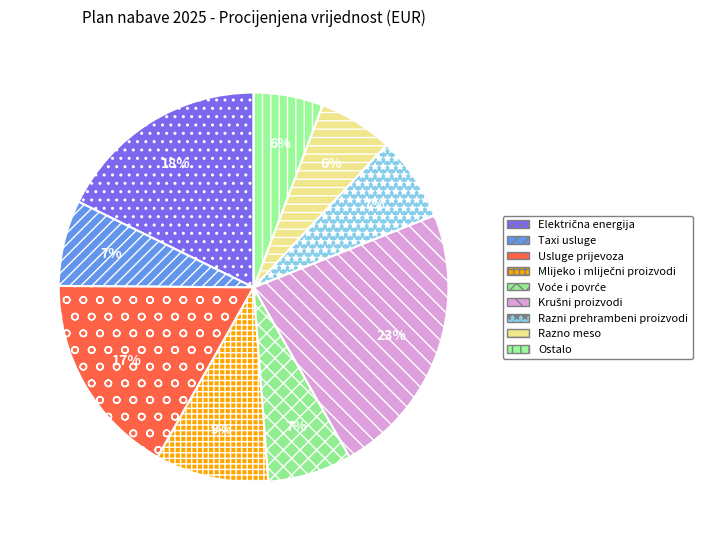

Count the number of slices in the pie.

9